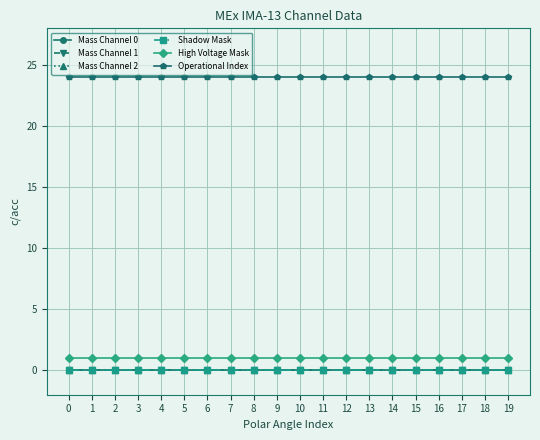

What is the value of the Operational Index point at the 15th from the left?

24